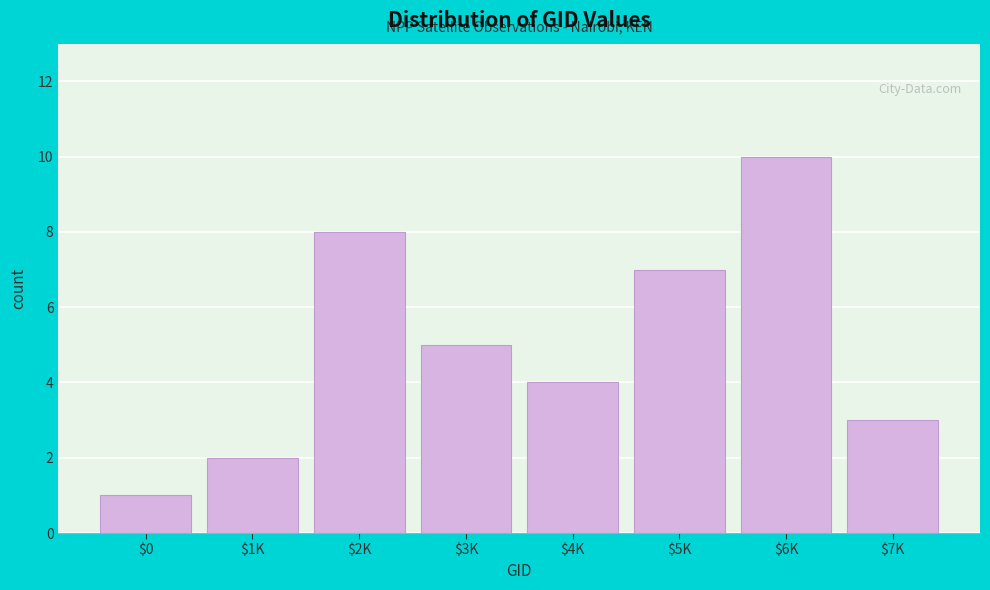

Reading right to left, what are all the values shown in this chart?

3	10	7	4	5	8	2	1